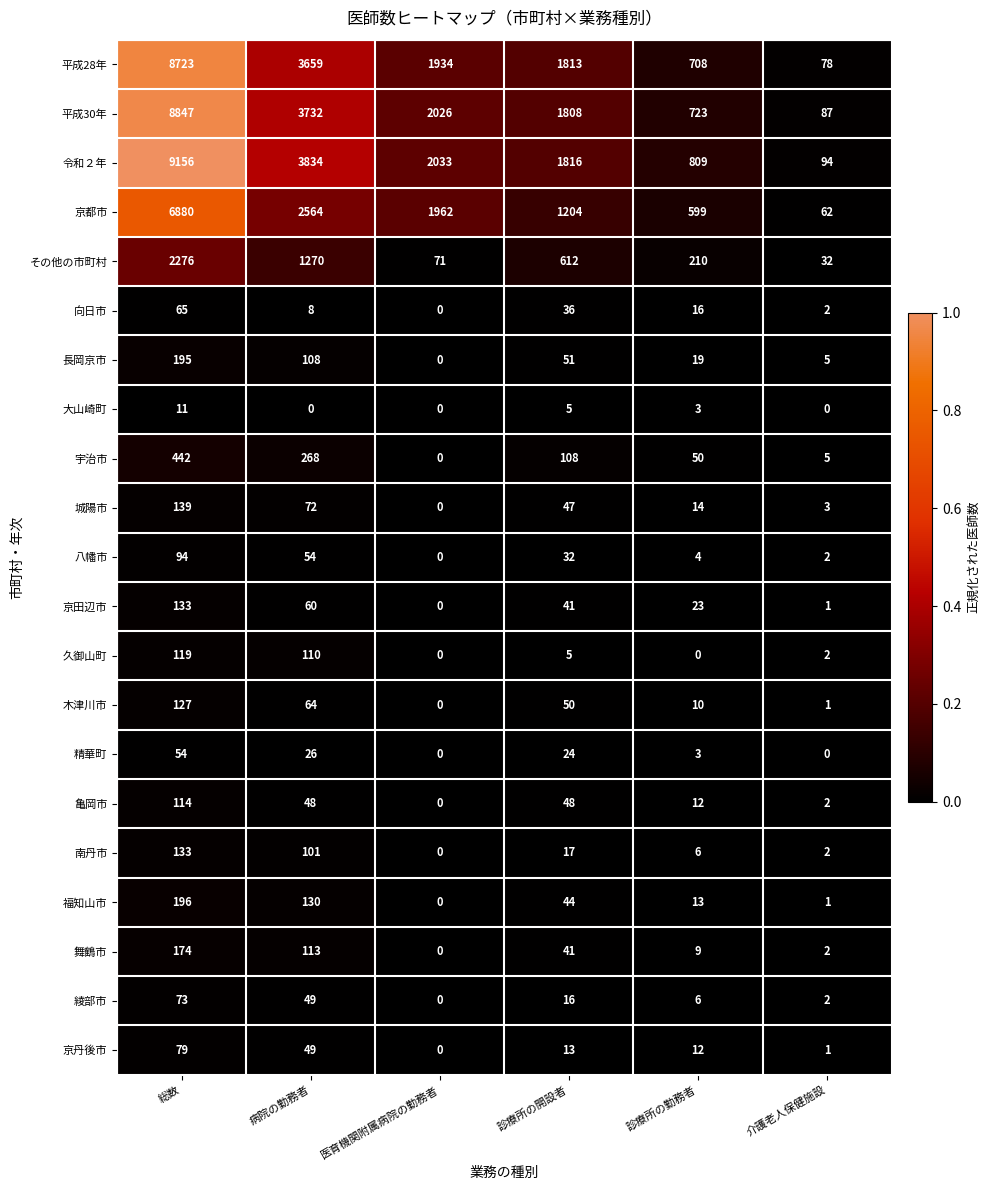

At which label does 京丹後市 reach its minimum?

医育機関附属病院の勤務者